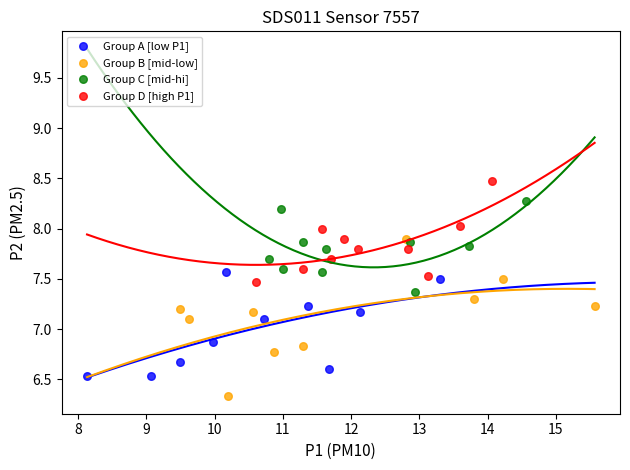

Which series has the largest Y range (max minus min)?

Group B [mid-low]